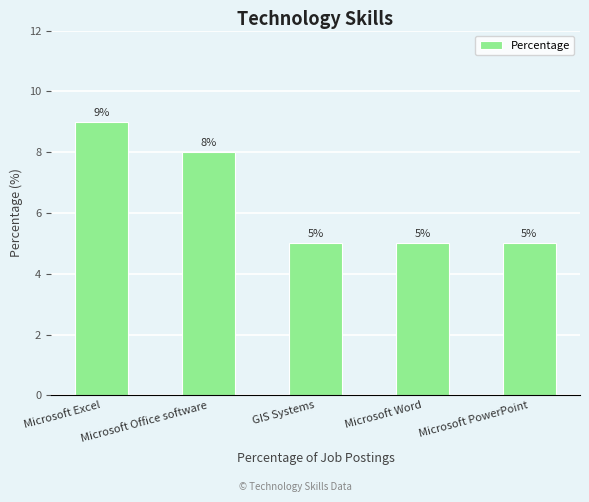

The chart shows a value of 5 at Microsoft PowerPoint. True or false?

True